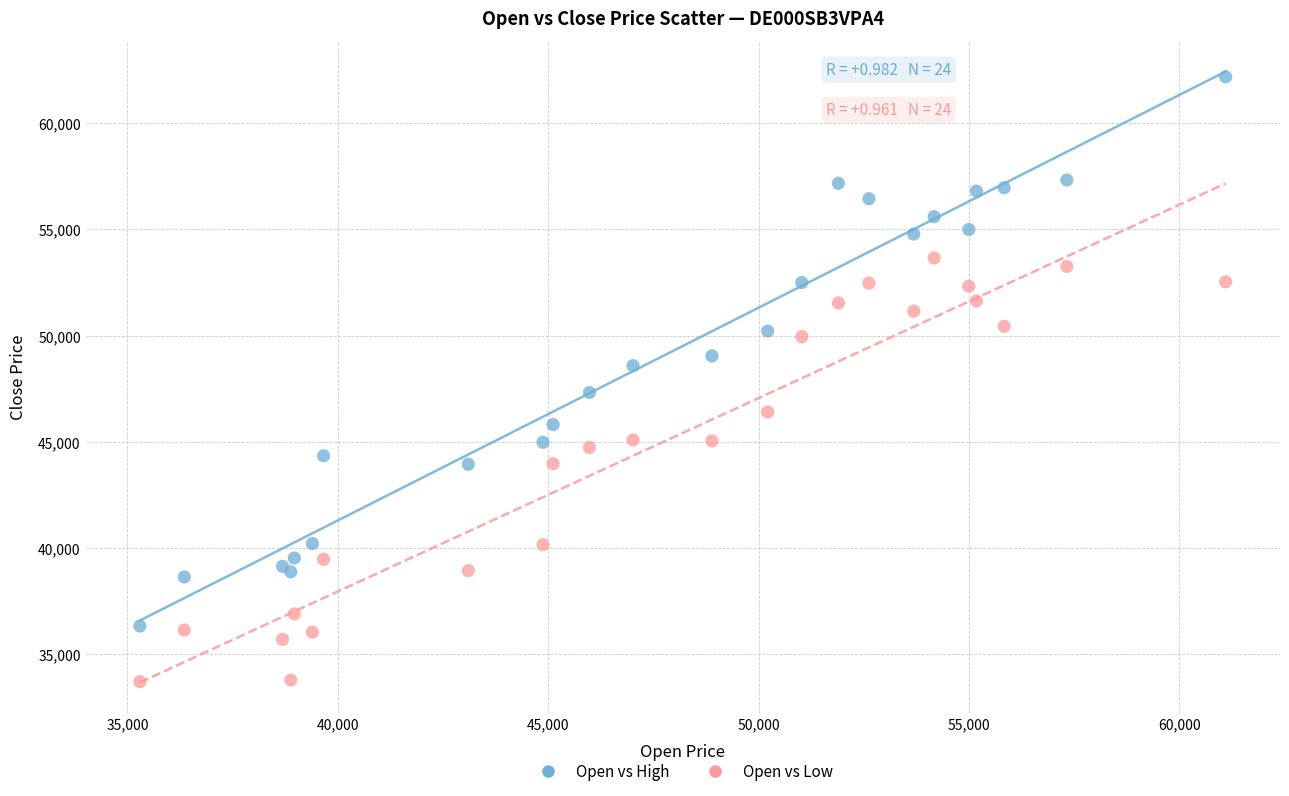

Which series contains the lowest Y value?

Open vs Low